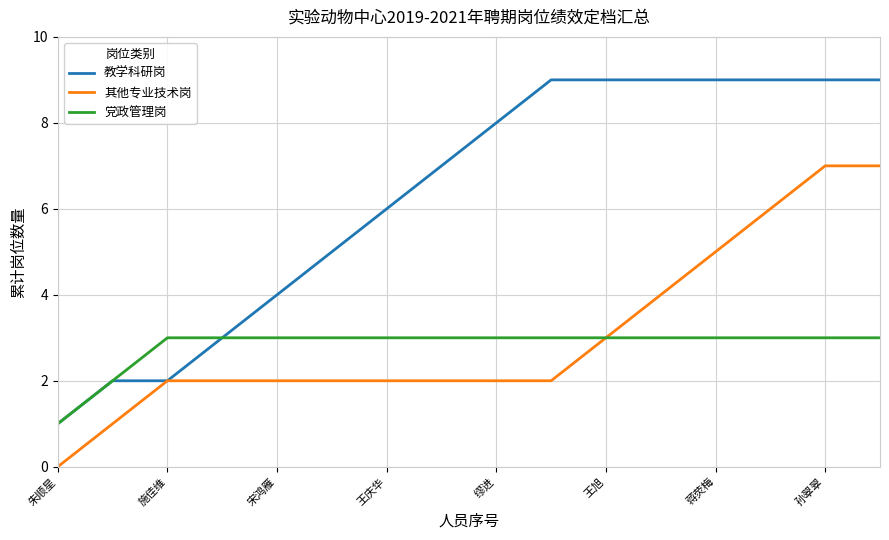

Reading left to right, extract all data points from this chart.

教学科研岗: 1	2	2	3	4	5	6	7	8	9	9	9	9	9	9	9
其他专业技术岗: 0	1	2	2	2	2	2	2	2	2	3	4	5	6	7	7
党政管理岗: 1	2	3	3	3	3	3	3	3	3	3	3	3	3	3	3